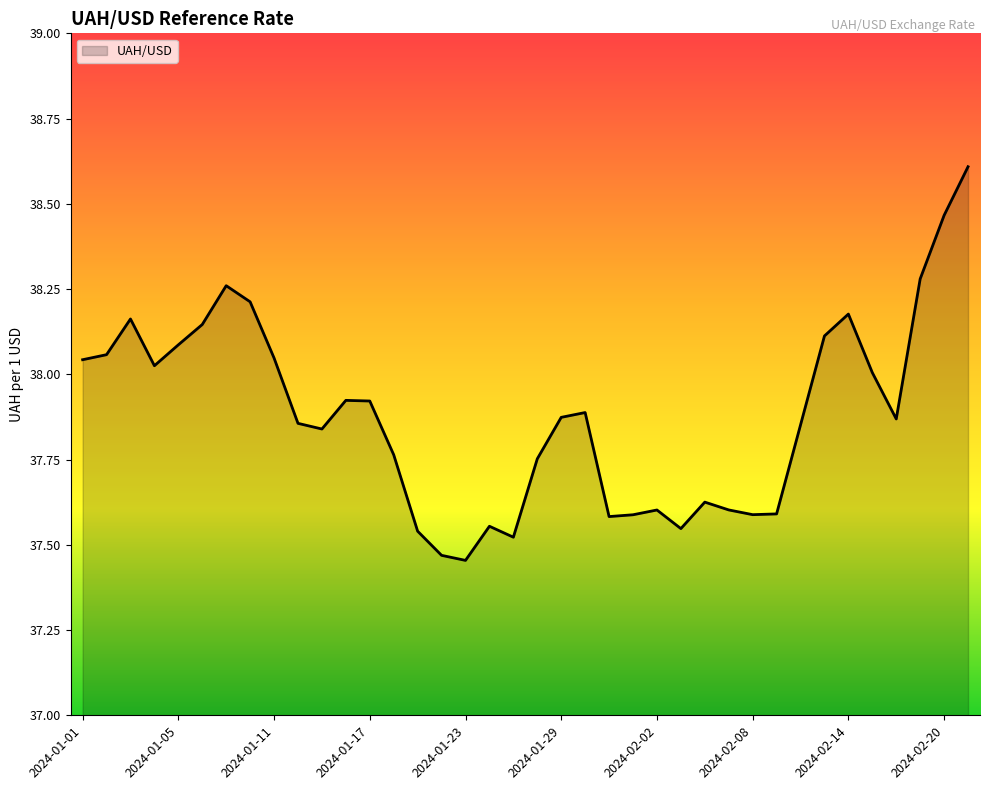

What is the maximum value shown in the chart?

38.6